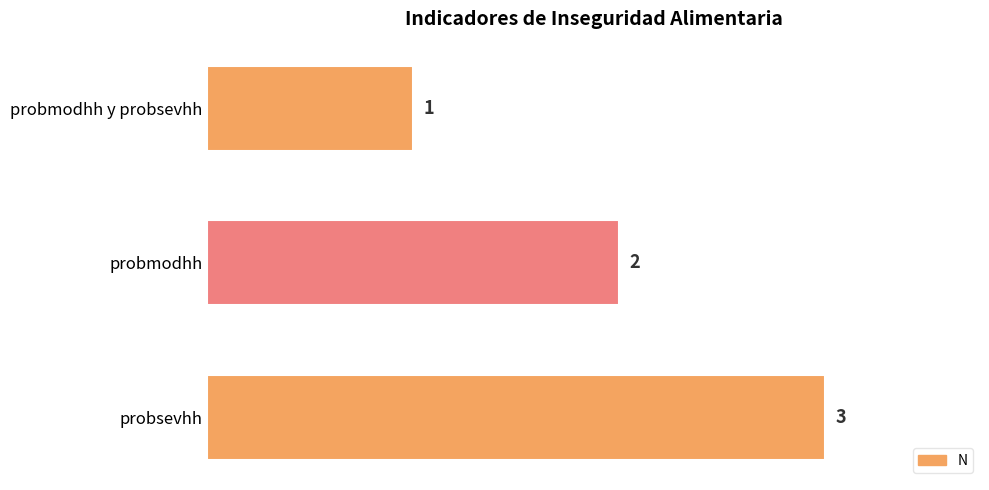

Which has a higher value, probmodhh or probsevhh?

probsevhh